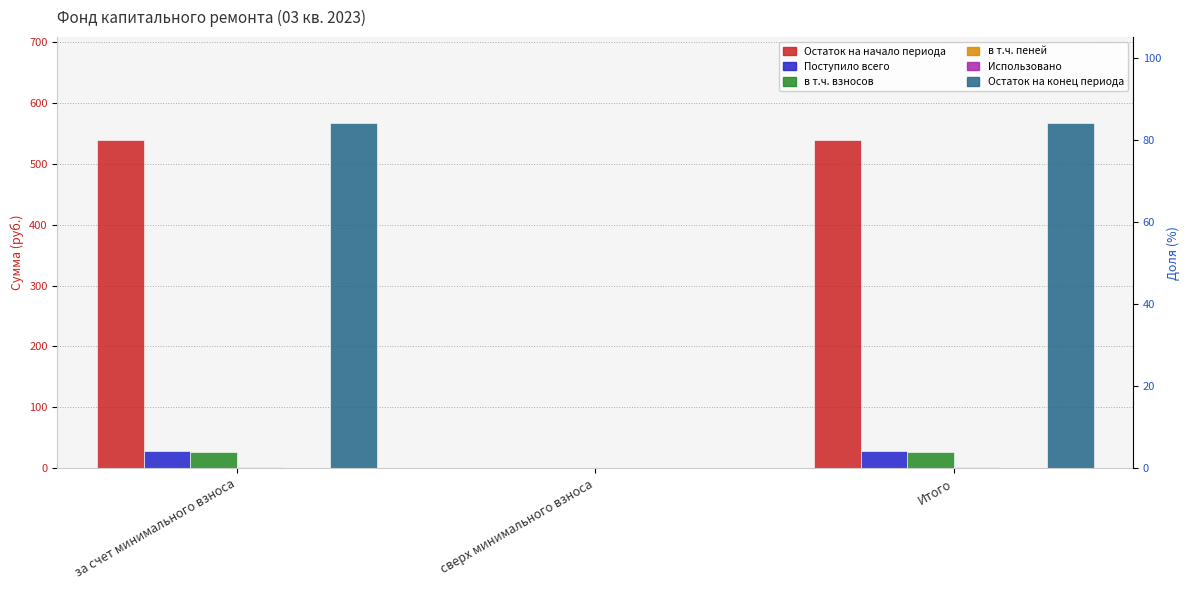

At which label does в т.ч. пеней first exceed 1?

за счет минимального взноса